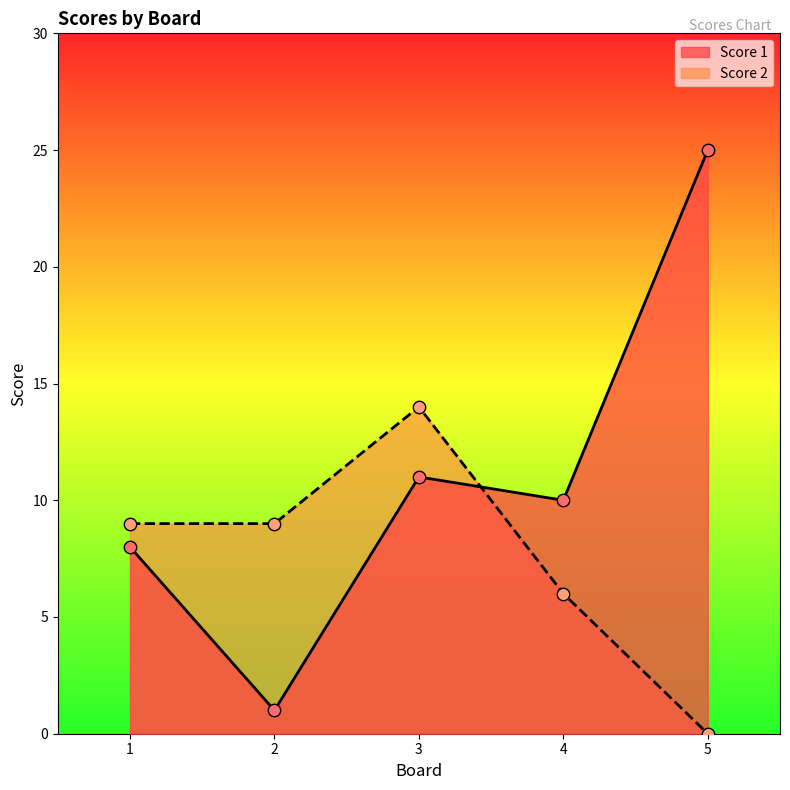

At how many categories does at least one series exceed 7?

5